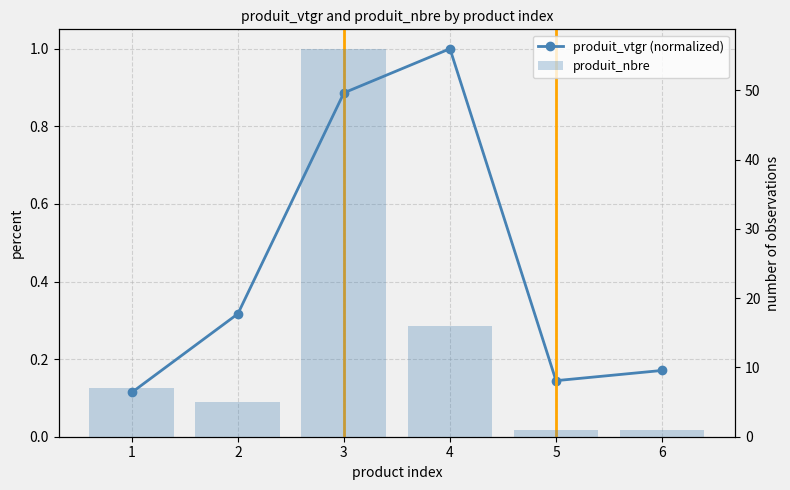

What value does the produit_vtgr (normalized) series have at 4?

1.0